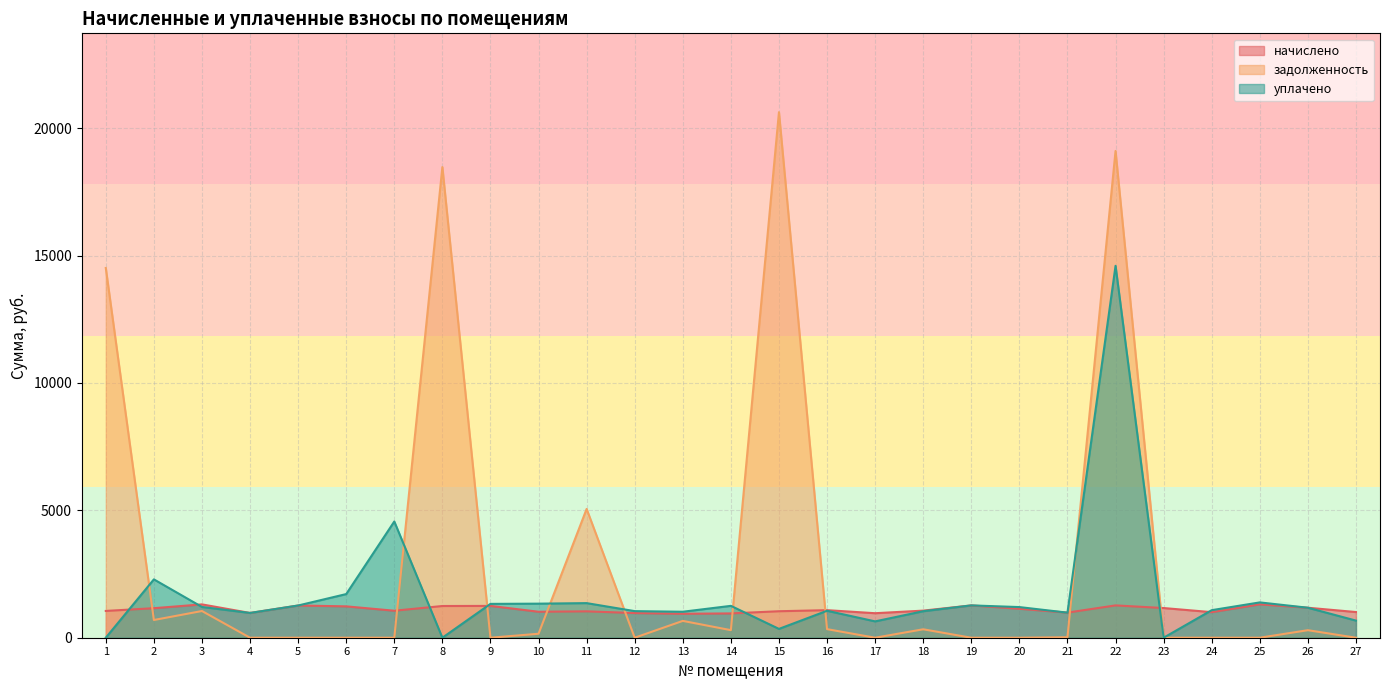

Does the chart have visible grid lines?

Yes